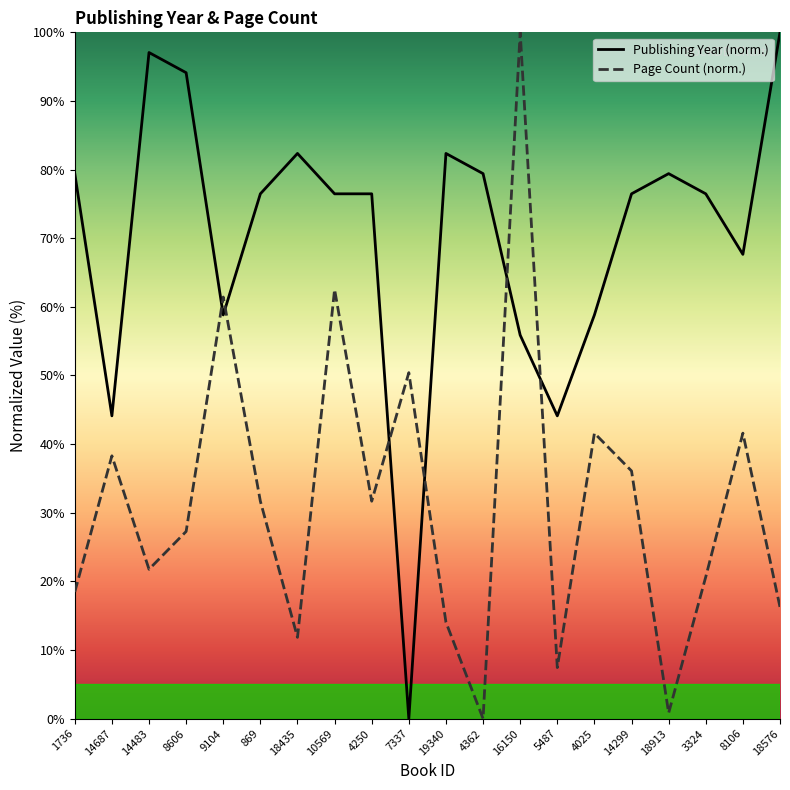

Read the Page Count (norm.) value at 4025.

41.6